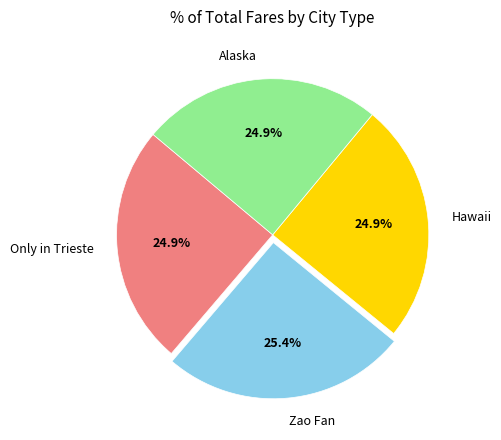

What portion of the pie excludes Only in Trieste?

75.1%